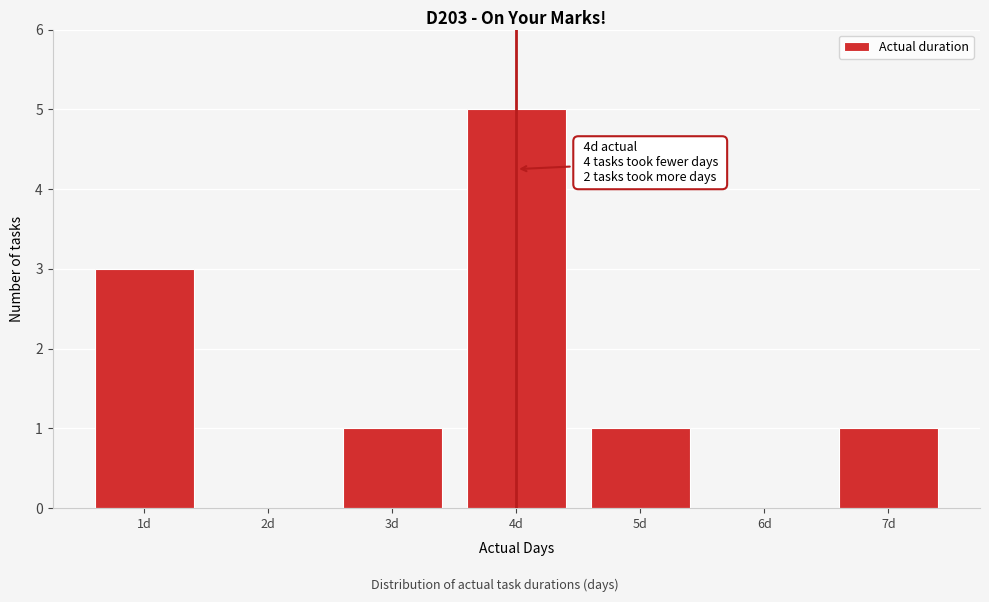

Which range on the x-axis has the tallest bar?

3.5 to 4.5